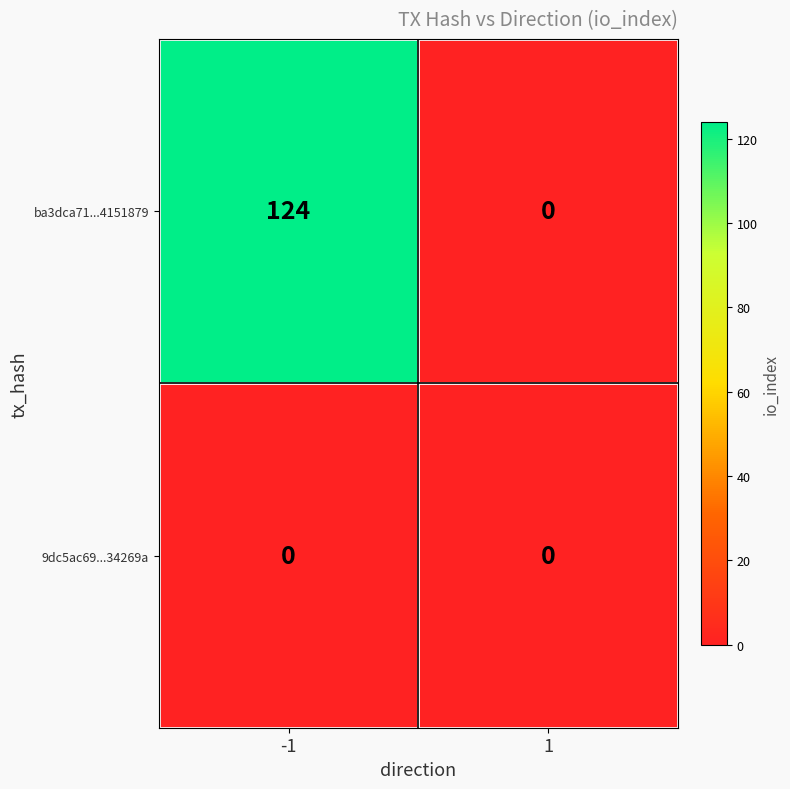

Which category has the highest value across all series?

-1